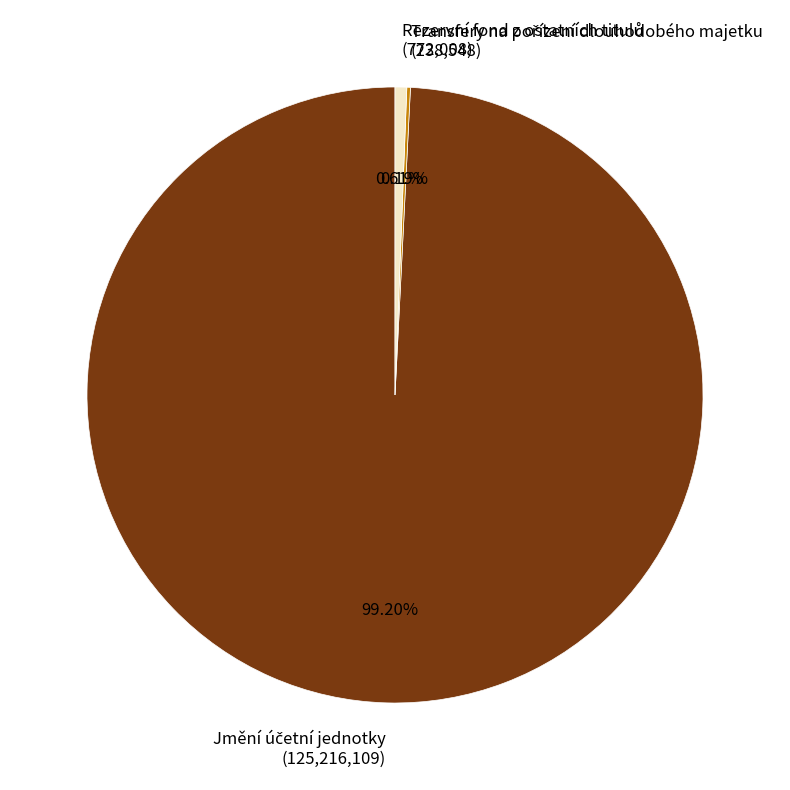

Is there a majority slice in this chart?

Yes